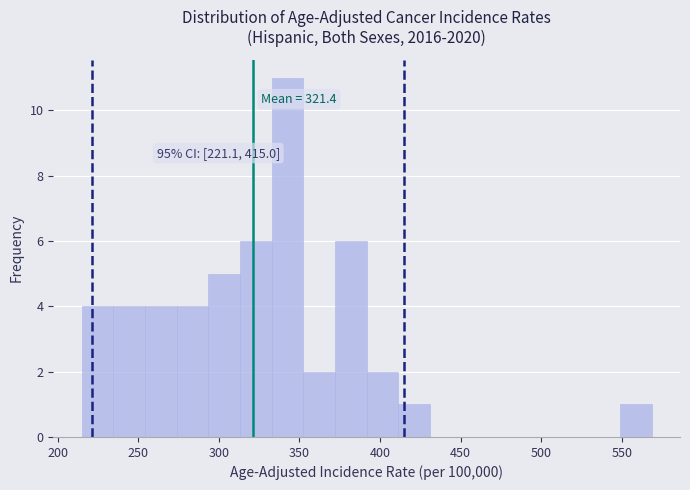

Read against the x-axis, roughly where is the centre of the tallest bar?

345